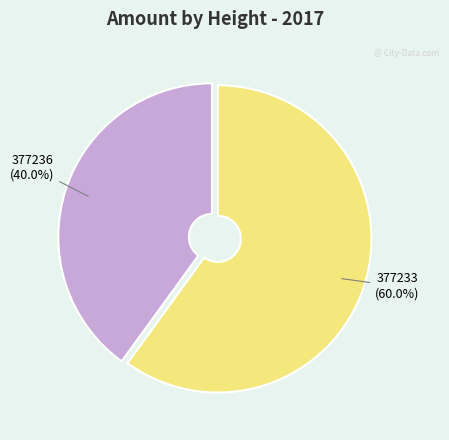

To the nearest percent, what percentage of the pie is 377236?

40%